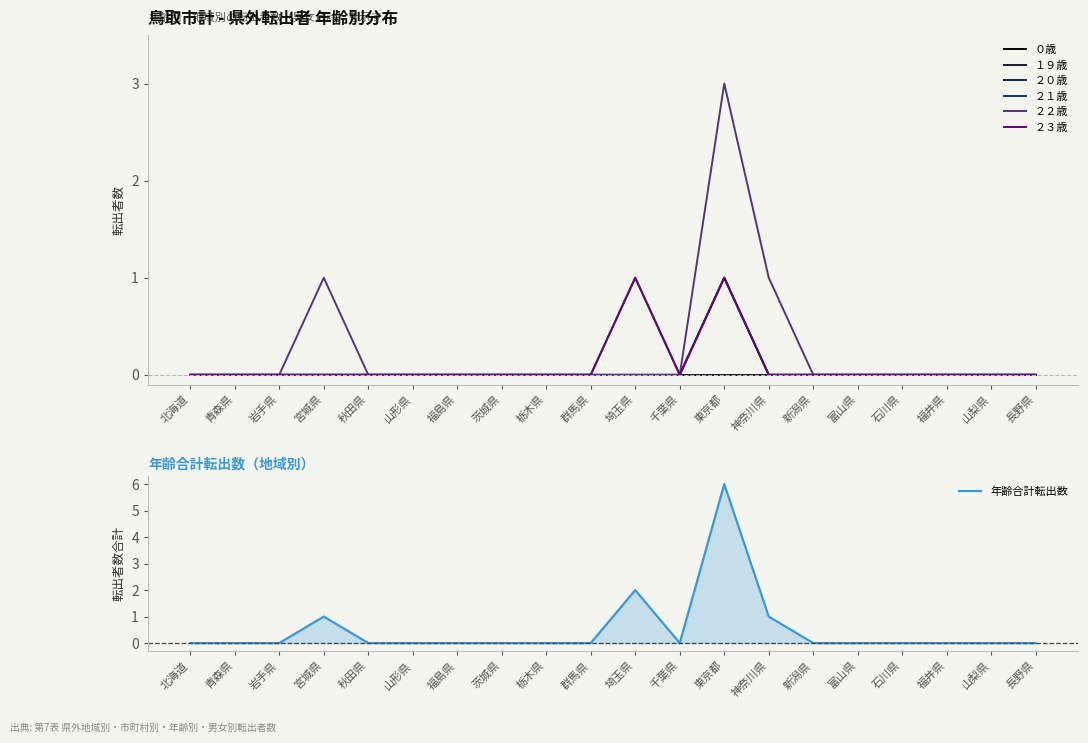

How many positive values does the ２２歳 series have?

3